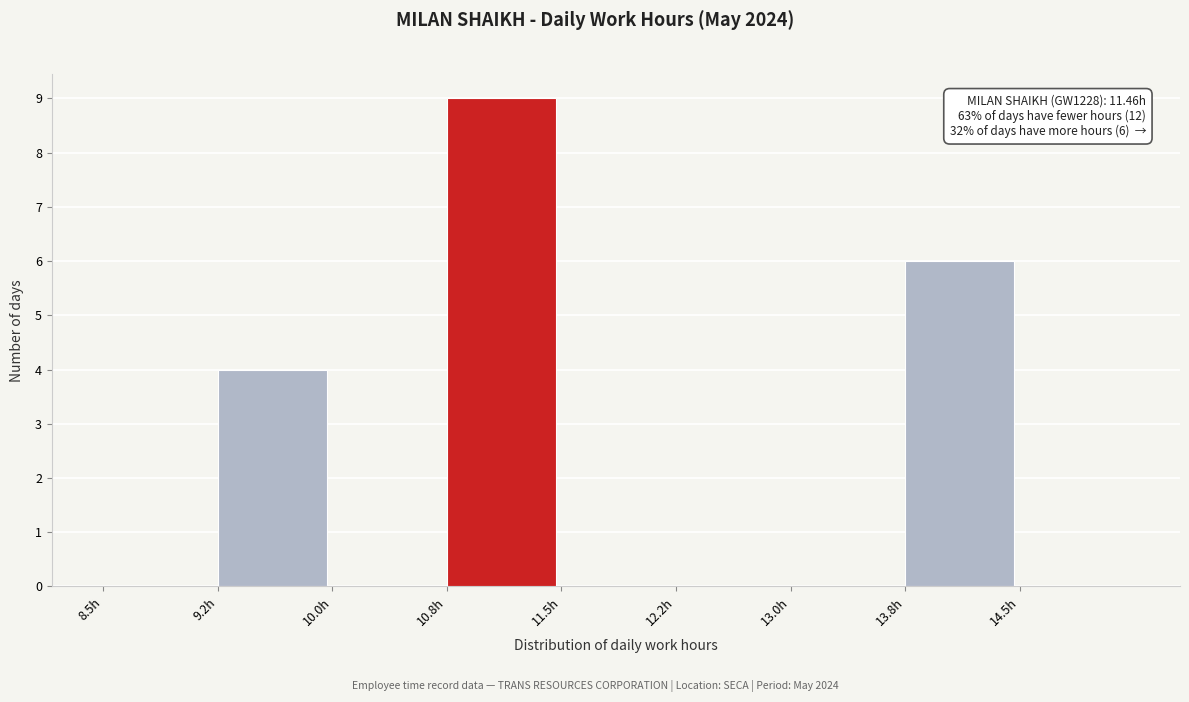

Which range on the x-axis has the tallest bar?

10.75 to 11.50